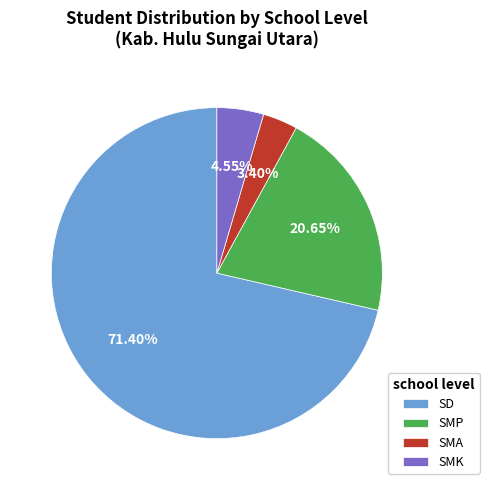

Rank the categories by value from highest to lowest.

SD, SMP, SMK, SMA